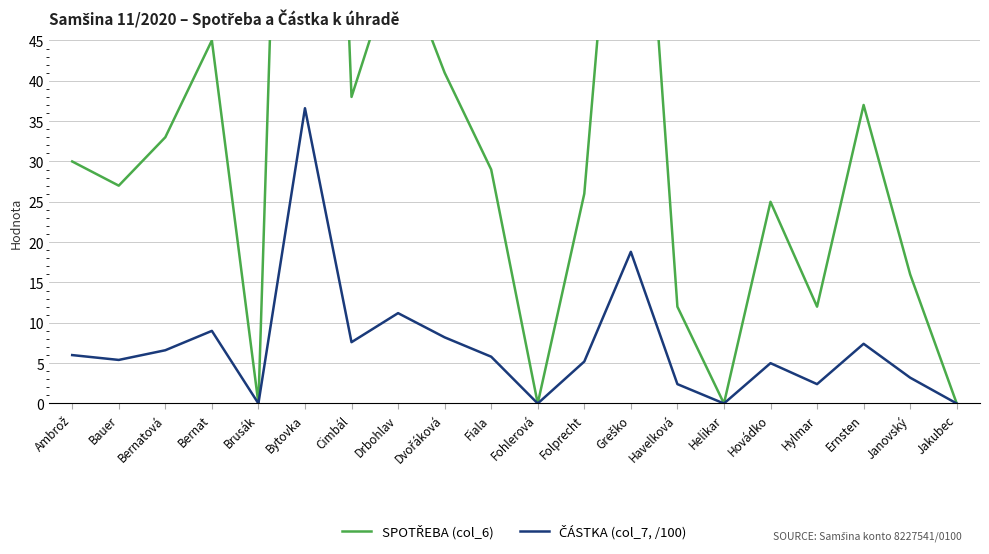

How many lines are shown in the chart?

2